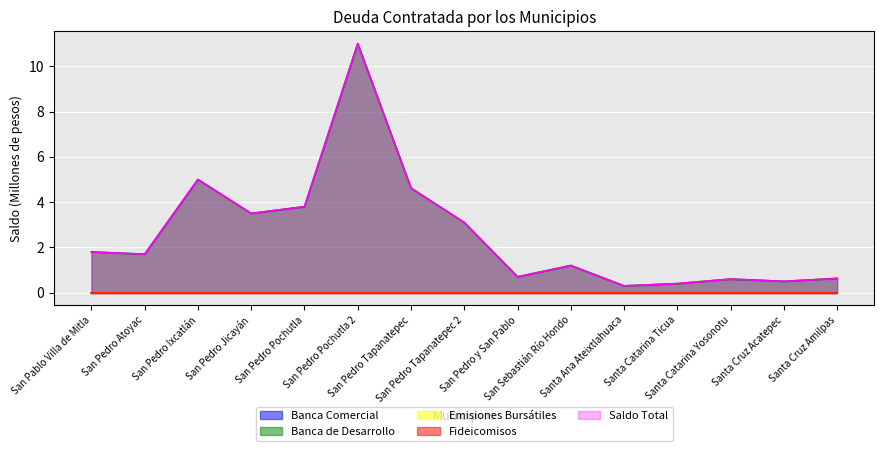

What is the label of the 13th point from the right?

San Pedro Ixcatlán